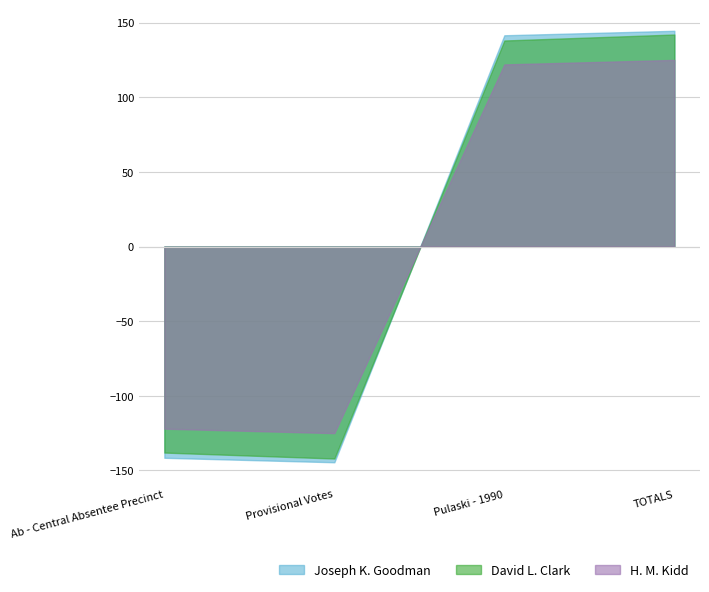

Is the value of H. M. Kidd at TOTALS greater than the value of Joseph K. Goodman at Ab - Central Absentee Precinct?

Yes